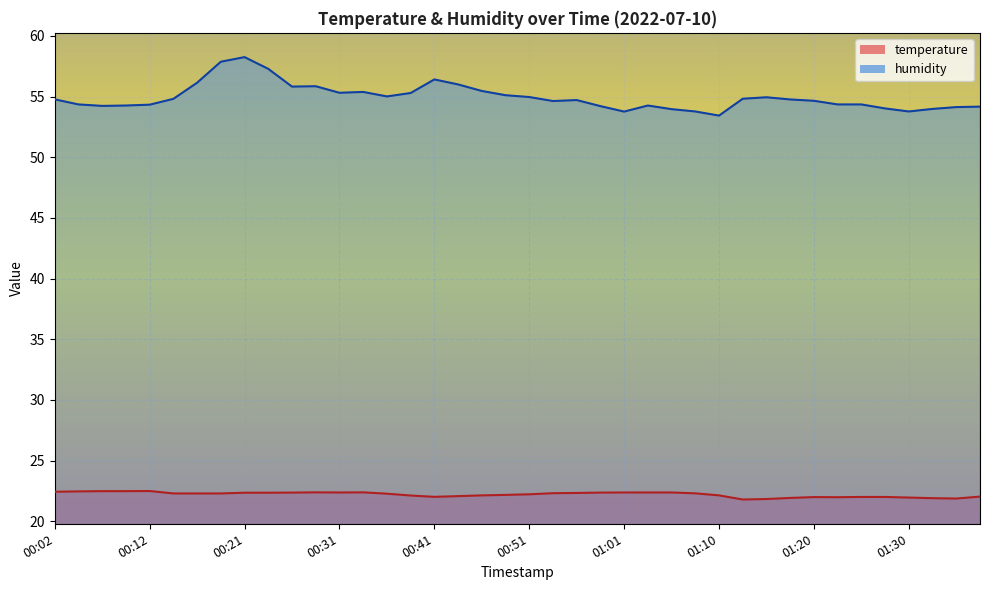

Which series changed the most between 00:31 and 01:13?

temperature